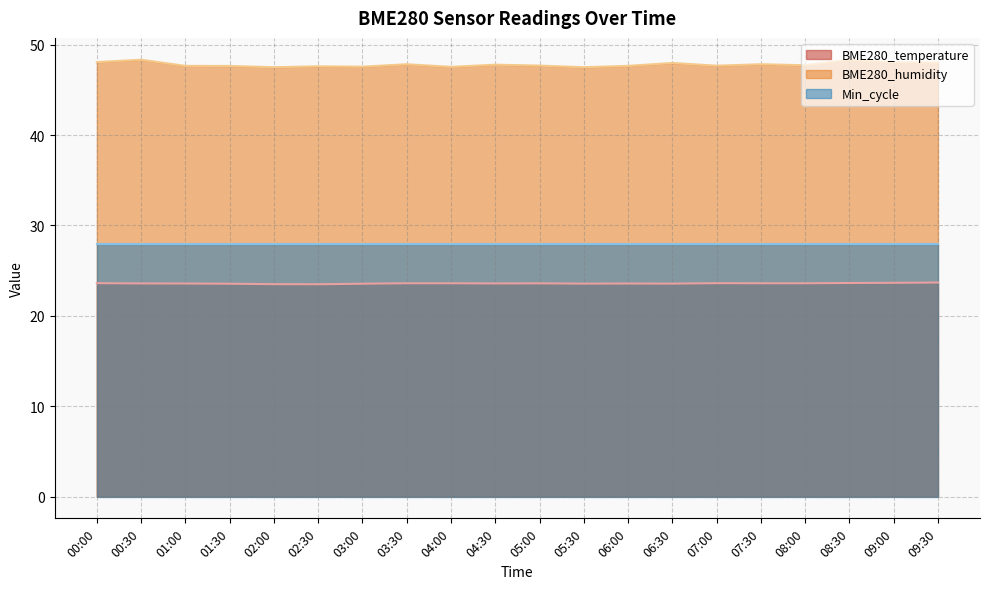

How many lines are shown in the chart?

3